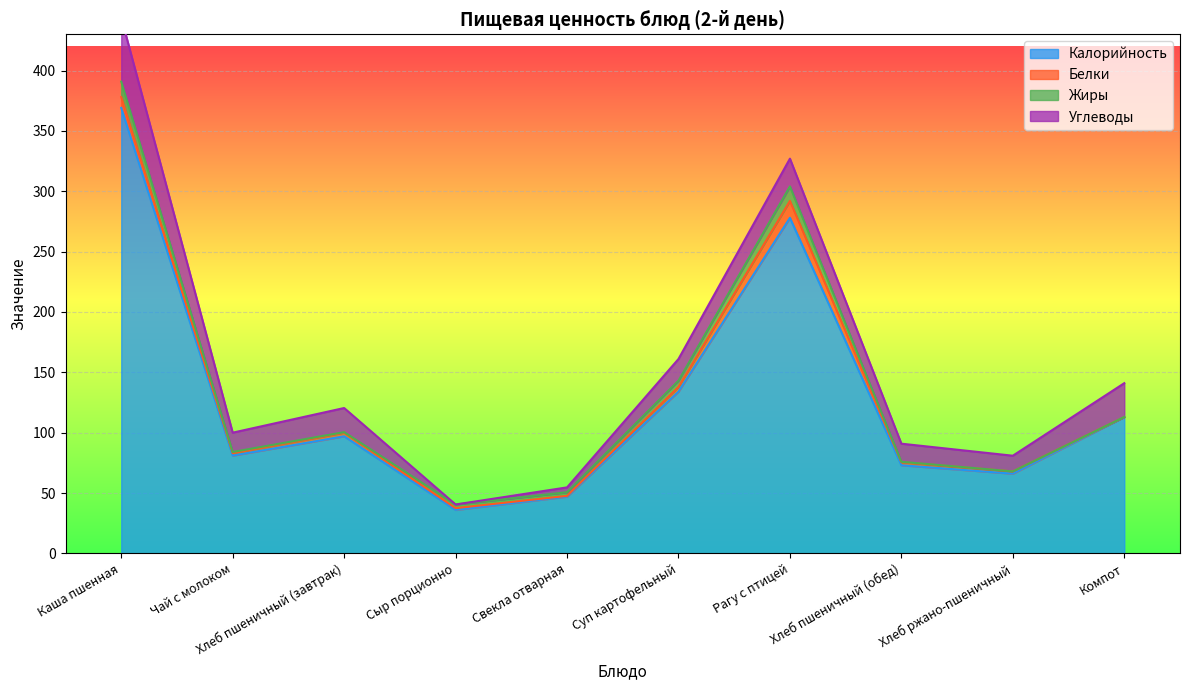

How many data points in Калорийность are above 97?

4